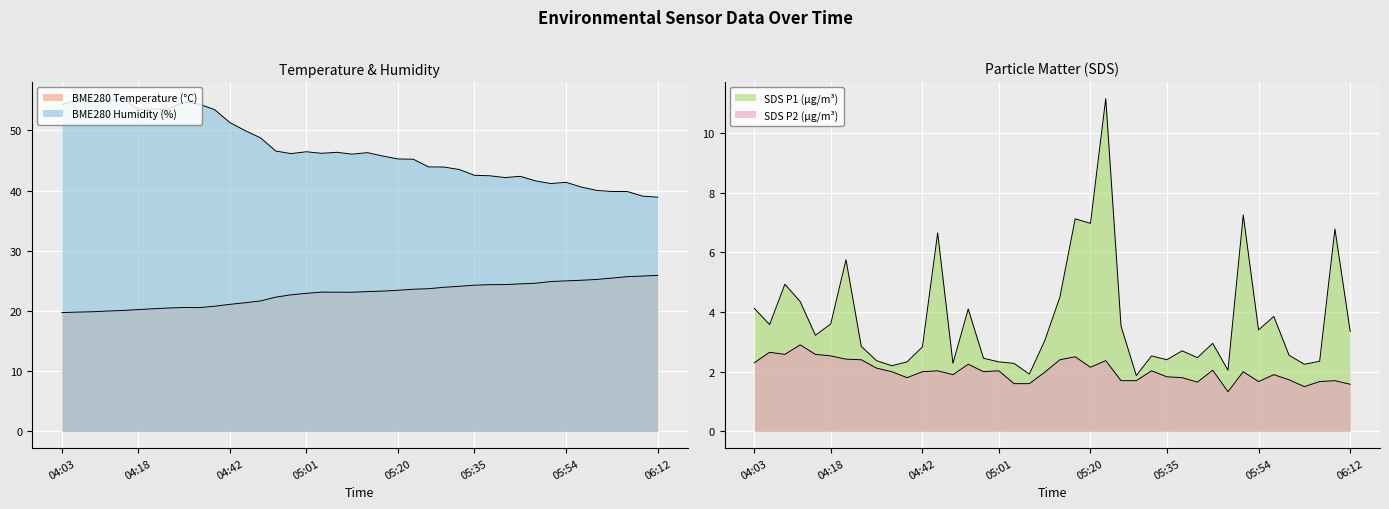

Reading left to right, list all the values displayed in this chart.

BME280_temperature: 04:03=19.7	04:06=19.8	04:09=19.9	04:12=20.0	04:15=20.1	04:18=20.2	04:22=20.4	04:25=20.5	04:28=20.6	04:31=20.6	04:39=20.8	04:42=21.1	04:45=21.4	04:48=21.7	04:54=22.3	04:57=22.7	05:01=22.9	05:04=23.1	05:07=23.1	05:10=23.1	05:13=23.2	05:16=23.3	05:20=23.4	05:23=23.6	05:26=23.7	05:29=23.9	05:32=24.1	05:35=24.3	05:38=24.4	05:41=24.4	05:44=24.5	05:47=24.6	05:51=24.9	05:54=25.0	05:57=25.1	06:00=25.2	06:03=25.5	06:06=25.7	06:09=25.8	06:12=25.9
BME280_humidity: 04:03=54.3	04:06=55.0	04:09=55.1	04:12=55.0	04:15=55.3	04:18=53.5	04:22=53.5	04:25=53.6	04:28=54.7	04:31=54.4	04:39=53.5	04:42=51.3	04:45=50.0	04:48=48.8	04:54=46.6	04:57=46.1	05:01=46.5	05:04=46.2	05:07=46.4	05:10=46.1	05:13=46.3	05:16=45.8	05:20=45.3	05:23=45.2	05:26=43.9	05:29=43.9	05:32=43.5	05:35=42.5	05:38=42.5	05:41=42.2	05:44=42.4	05:47=41.6	05:51=41.2	05:54=41.4	05:57=40.6	06:00=40.0	06:03=39.9	06:06=39.9	06:09=39.1	06:12=38.9
SDS_P1: 04:03=4.1	04:06=3.6	04:09=4.9	04:12=4.3	04:15=3.2	04:18=3.6	04:22=5.8	04:25=2.9	04:28=2.4	04:31=2.2	04:39=2.3	04:42=2.8	04:45=6.7	04:48=2.3	04:54=4.1	04:57=2.5	05:01=2.3	05:04=2.3	05:07=1.9	05:10=3.0	05:13=4.5	05:16=7.1	05:20=7.0	05:23=11.2	05:26=3.5	05:29=1.9	05:32=2.5	05:35=2.4	05:38=2.7	05:41=2.5	05:44=3.0	05:47=2.0	05:51=7.2	05:54=3.4	05:57=3.9	06:00=2.5	06:03=2.2	06:06=2.4	06:09=6.8	06:12=3.4
SDS_P2: 04:03=2.3	04:06=2.6	04:09=2.6	04:12=2.9	04:15=2.6	04:18=2.5	04:22=2.4	04:25=2.4	04:28=2.1	04:31=2.0	04:39=1.8	04:42=2.0	04:45=2.0	04:48=1.9	04:54=2.2	04:57=2.0	05:01=2.0	05:04=1.6	05:07=1.6	05:10=2.0	05:13=2.4	05:16=2.5	05:20=2.1	05:23=2.4	05:26=1.7	05:29=1.7	05:32=2.0	05:35=1.8	05:38=1.8	05:41=1.6	05:44=2.0	05:47=1.3	05:51=2.0	05:54=1.7	05:57=1.9	06:00=1.7	06:03=1.5	06:06=1.7	06:09=1.7	06:12=1.6